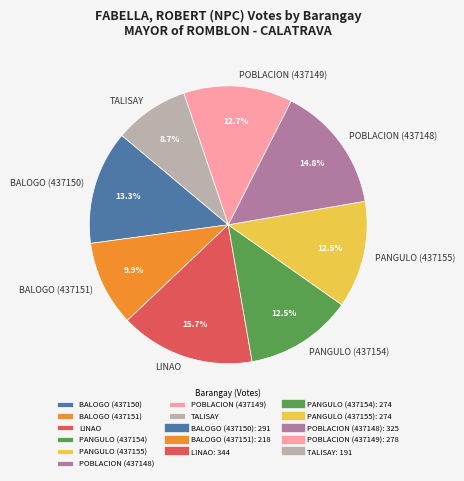

What is the ratio of the value at POBLACION (437149) to the value at TALISAY?

1.5